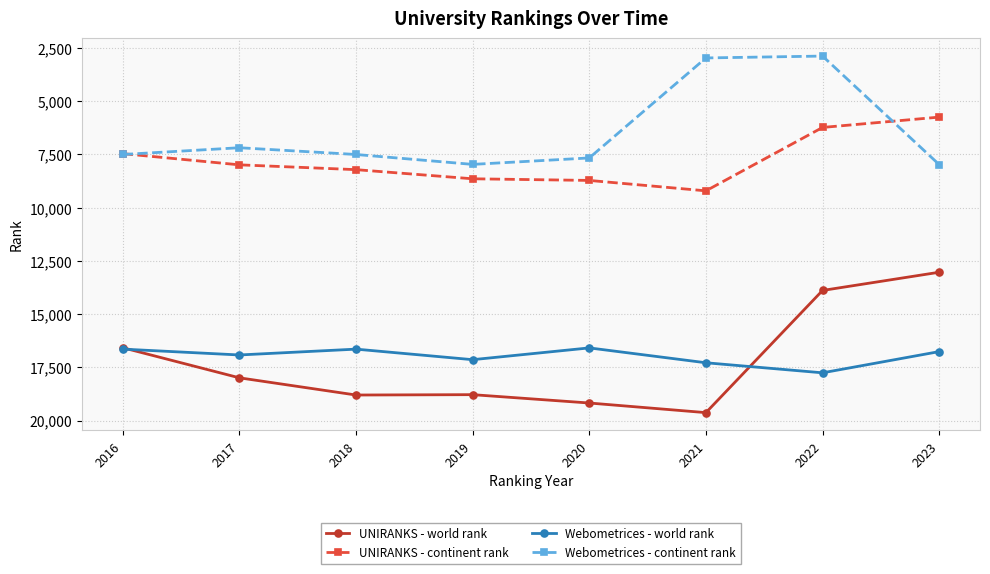

In Webometrices - continent rank, how many points are higher than both neighbors (excluding endpoints)?

1